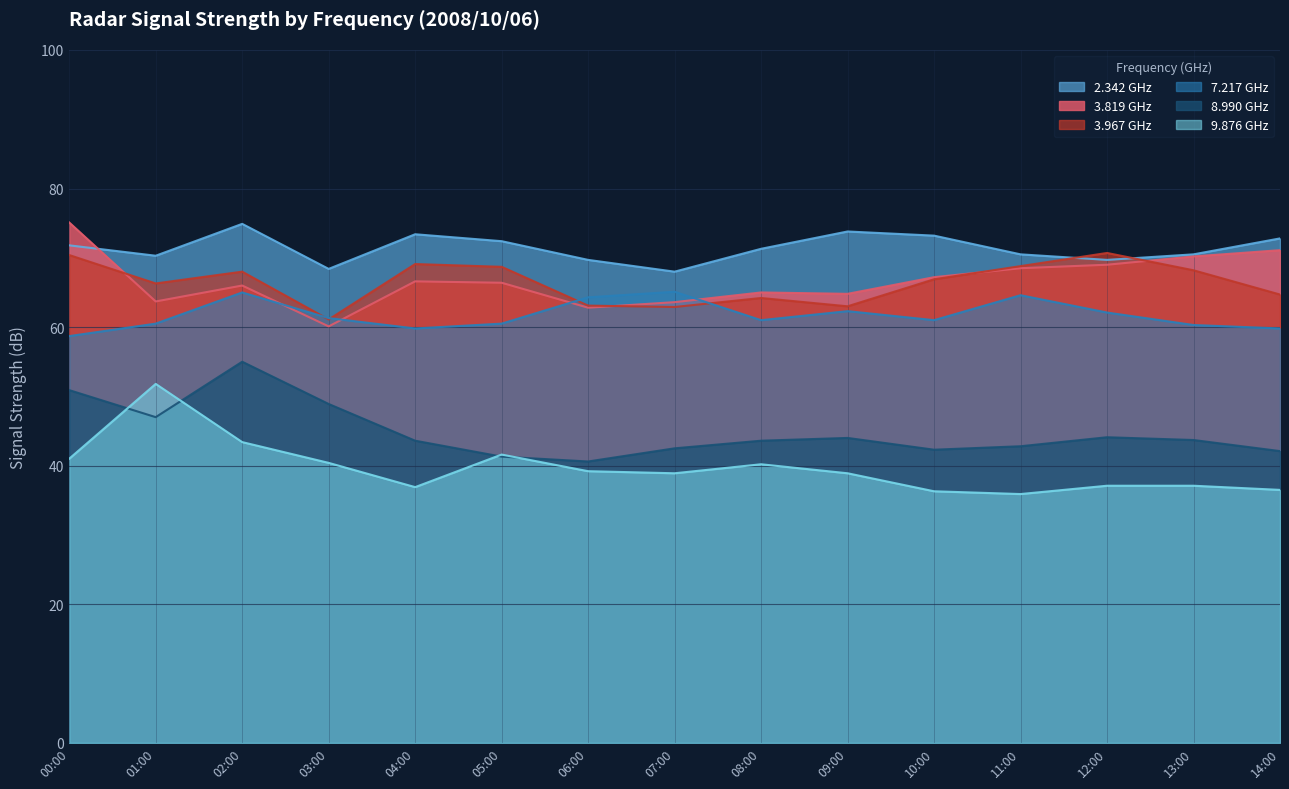

Which series has the largest total across all categories?

2.342 GHz